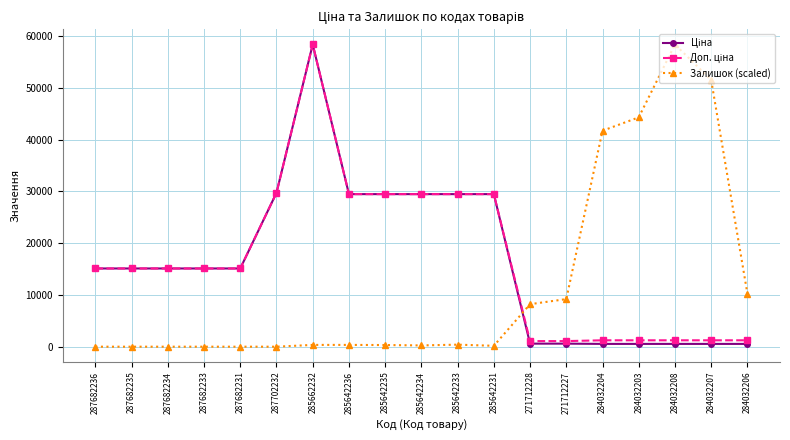

What is the greatest value displayed?

58426.5